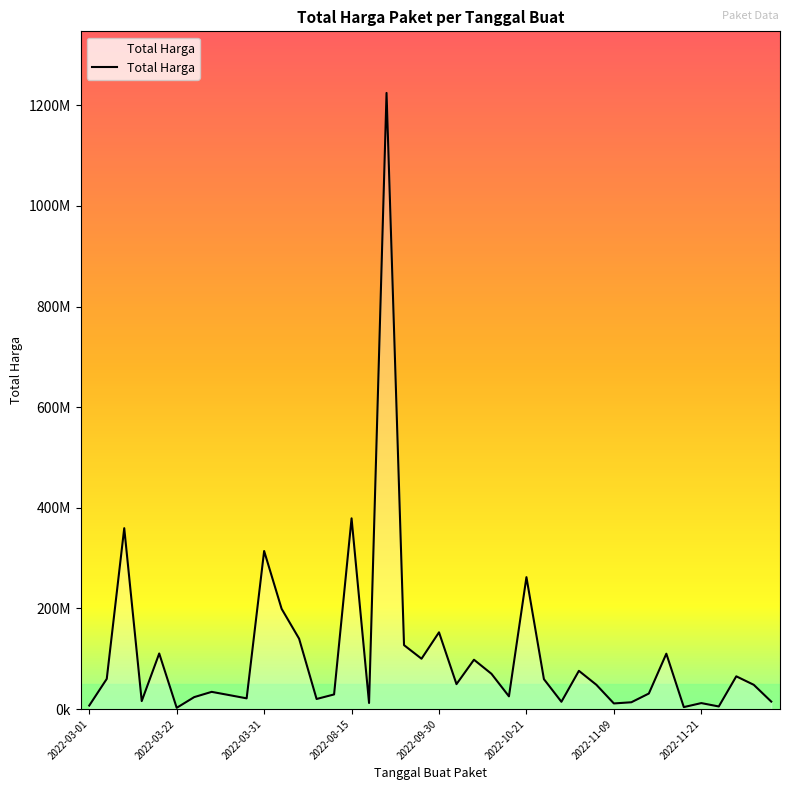

True or false: the data has more than 0 interior local peaks.

True